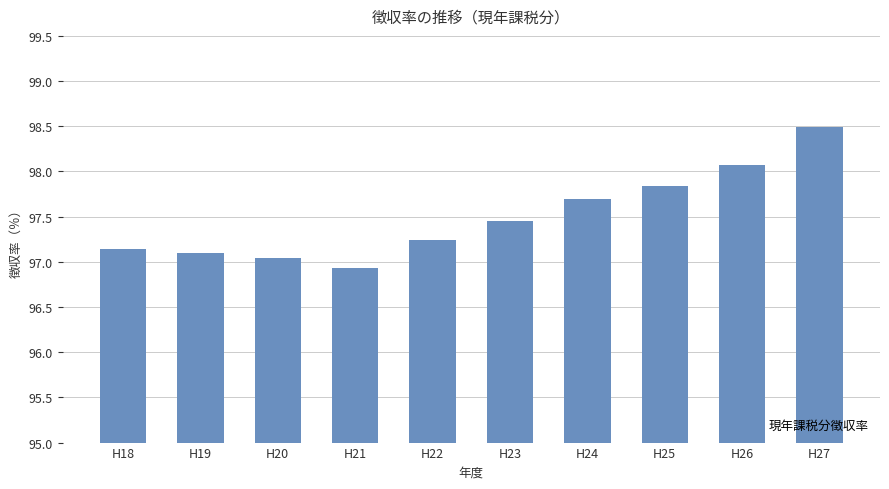

What is the change in value from H21 to H22?

+0.3